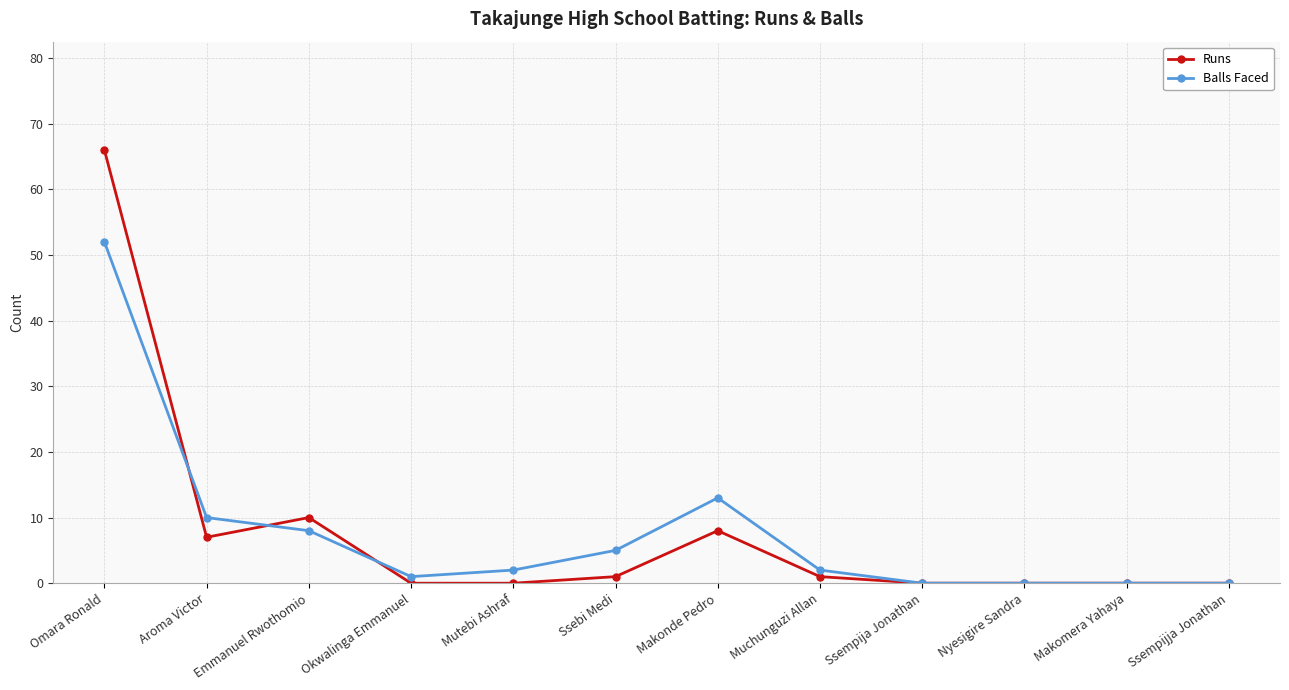

How many data points does each series have?

12